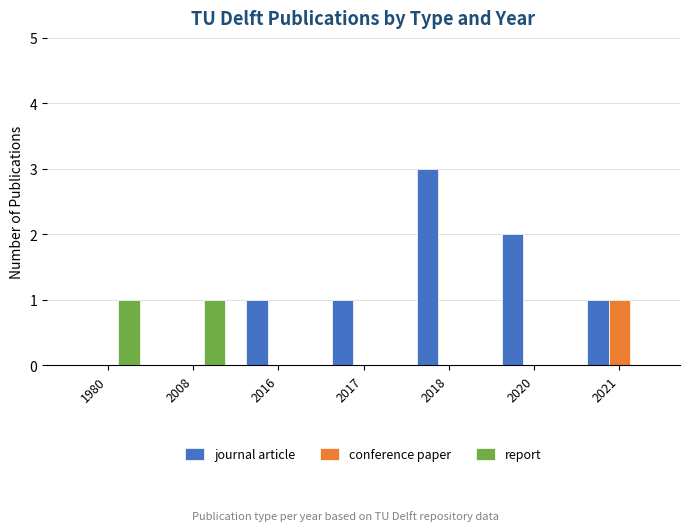

Reading left to right, extract all data points from this chart.

journal article: 0	0	1	1	3	2	1
conference paper: 0	0	0	0	0	0	1
report: 1	1	0	0	0	0	0